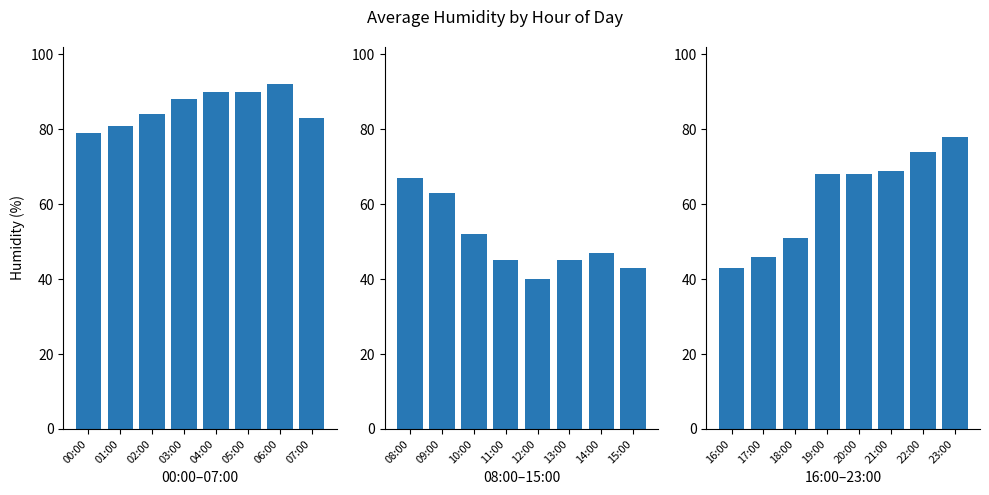

Are the bars horizontal?

No